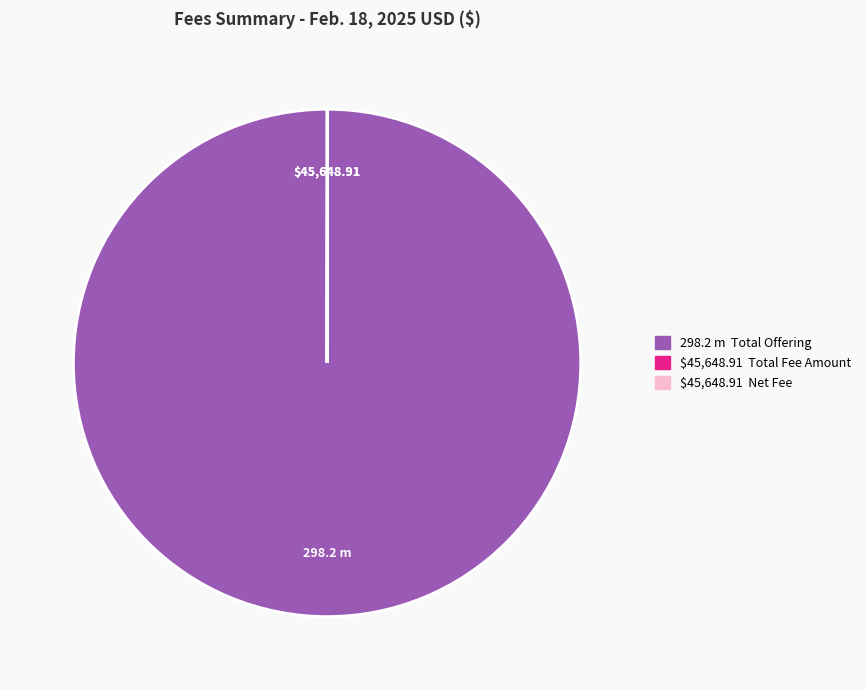

Is there a majority slice in this chart?

Yes